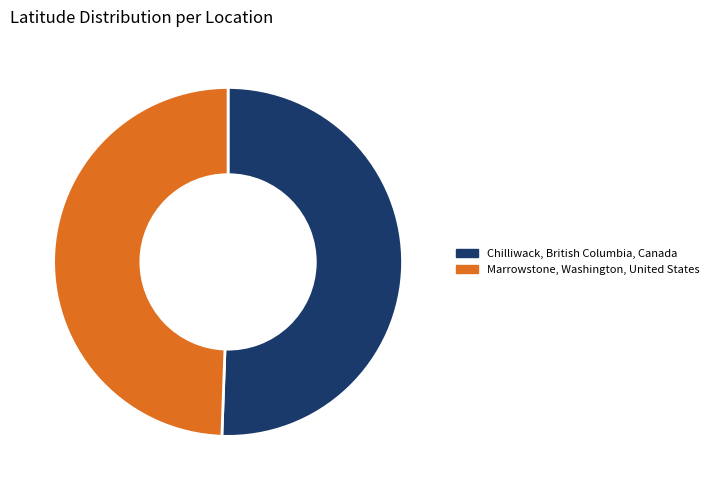

Does any single category account for the majority?

Yes